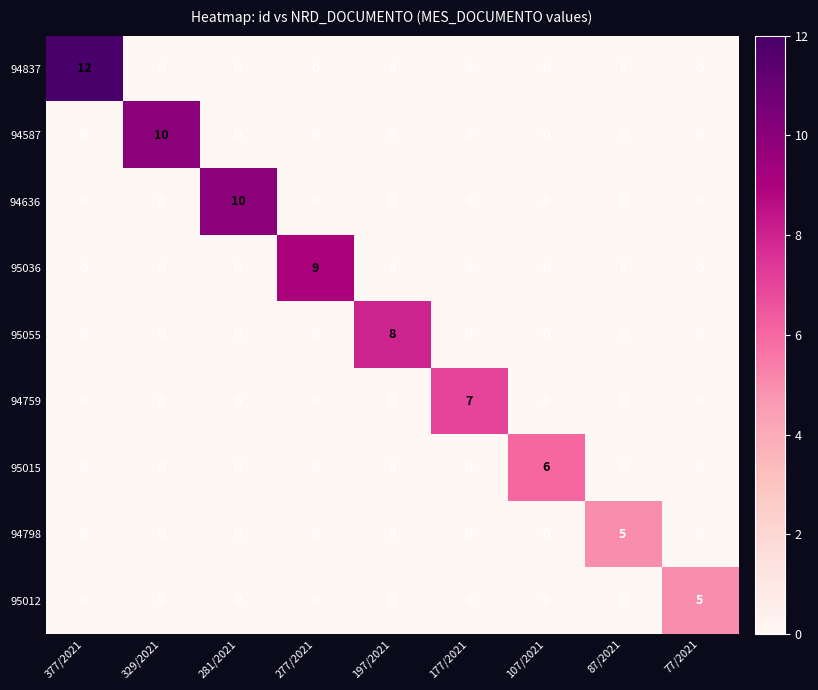

Is the value of 95012 at 77/2021 greater than the value of 94837 at 77/2021?

Yes